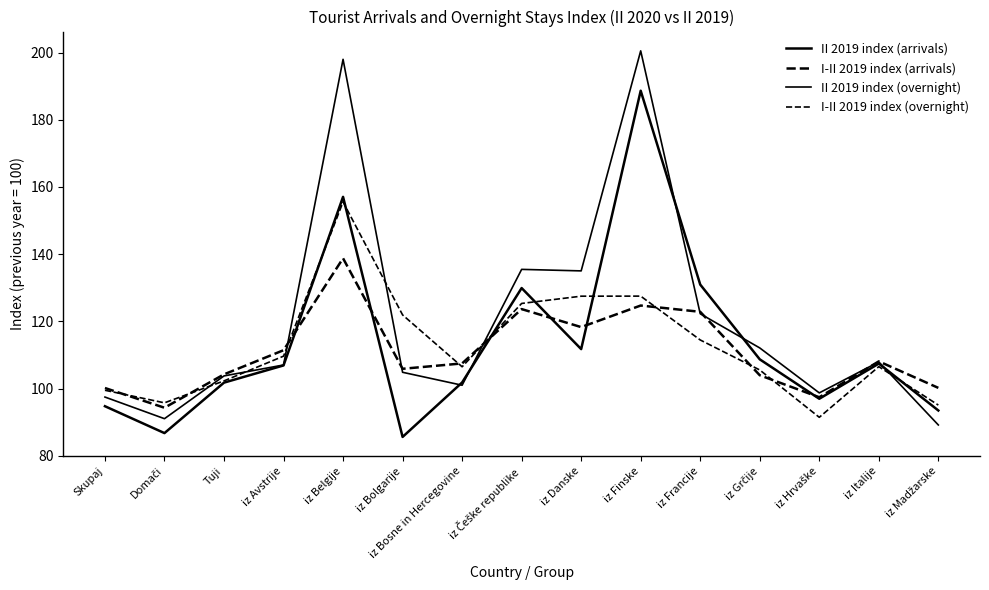

How many distinct data groups are displayed?

4